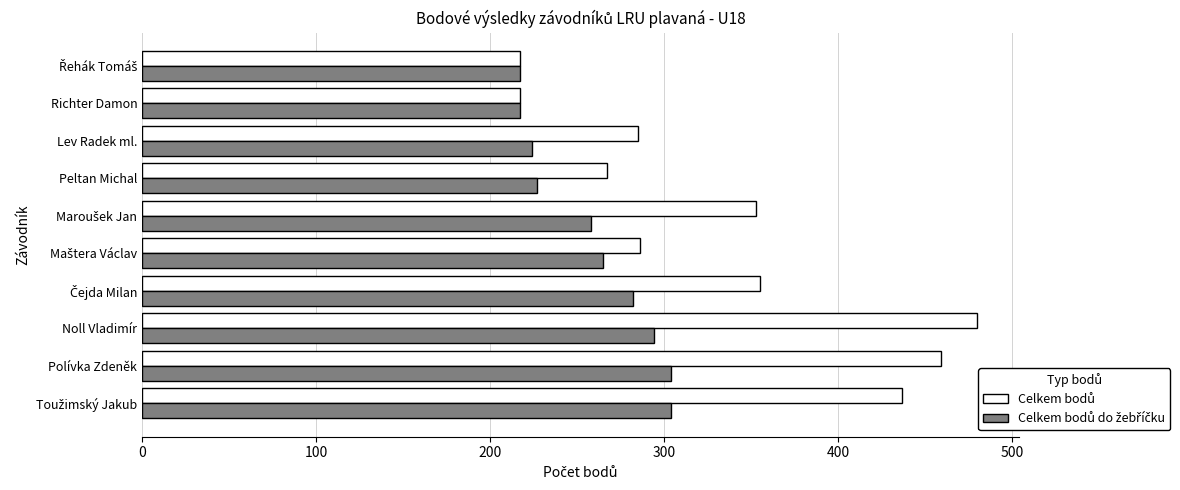

What is the greatest value displayed?

480